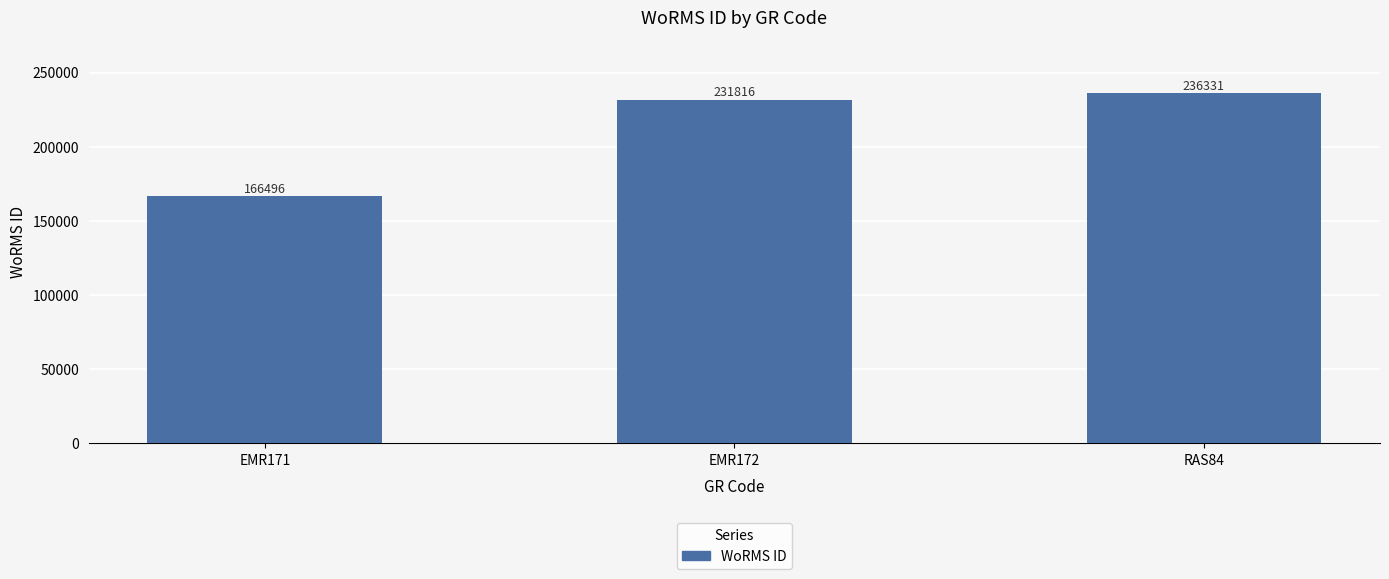

Reading left to right, transcribe all the data shown in this chart.

EMR171=166496	EMR172=231816	RAS84=236331